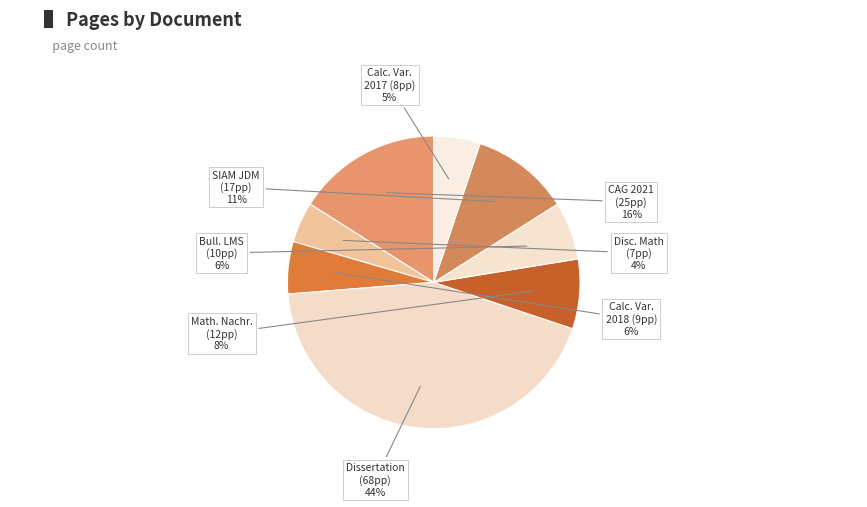

Count the number of slices in the pie.

8